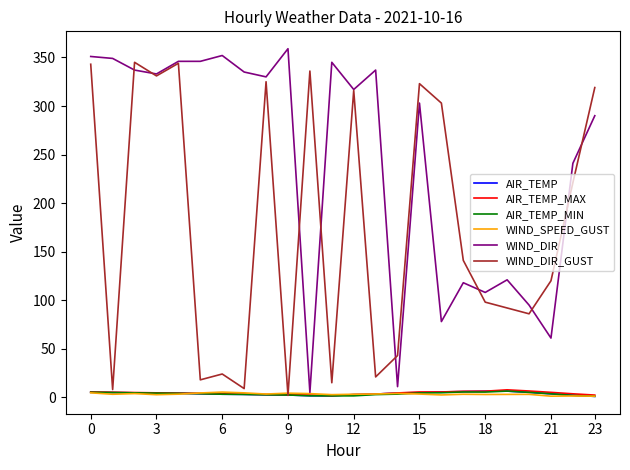

True or false: WIND_SPEED_GUST has more than 1 points higher than both neighbors.

True